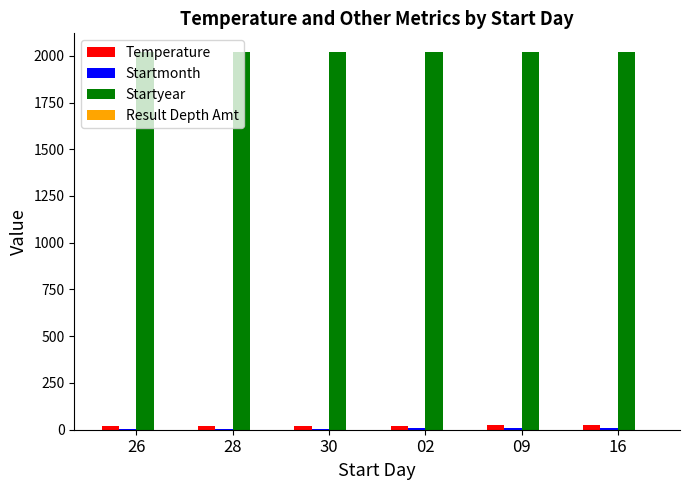

What is the sum of all Temperature values?

136.8